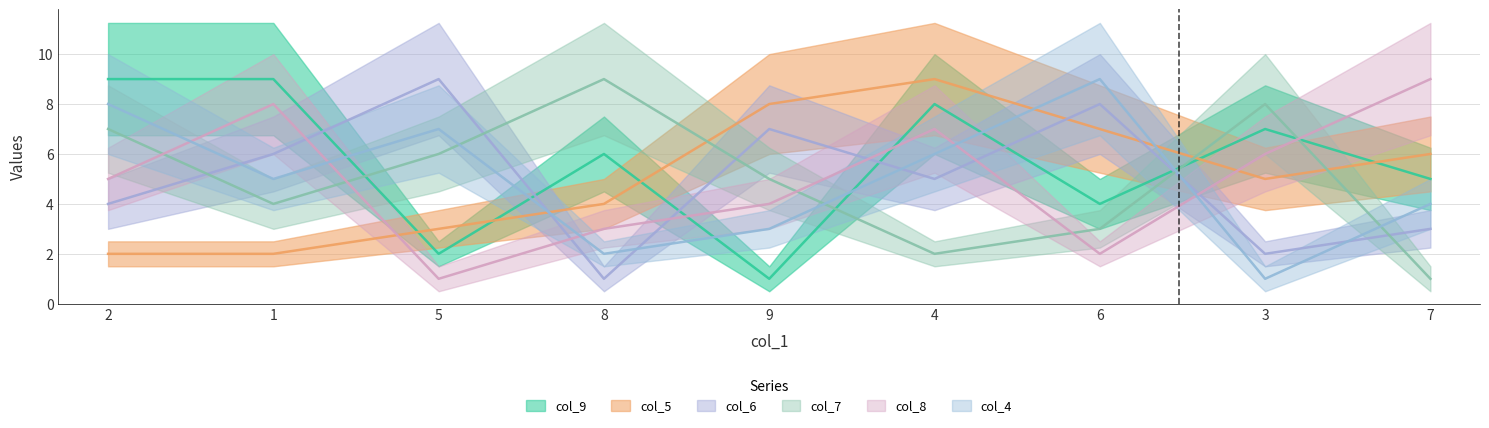

Rank the series by their maximum value, from highest to lowest.

col_9, col_5, col_6, col_7, col_8, col_4